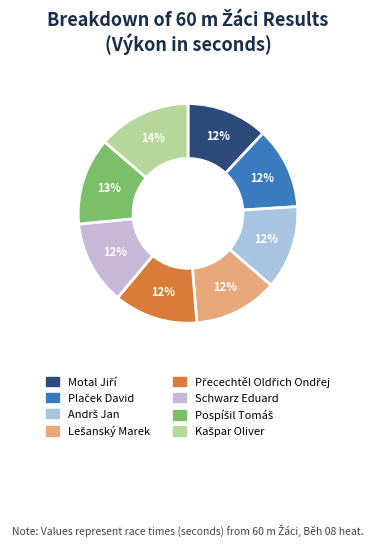

How many segments does this pie chart have?

8